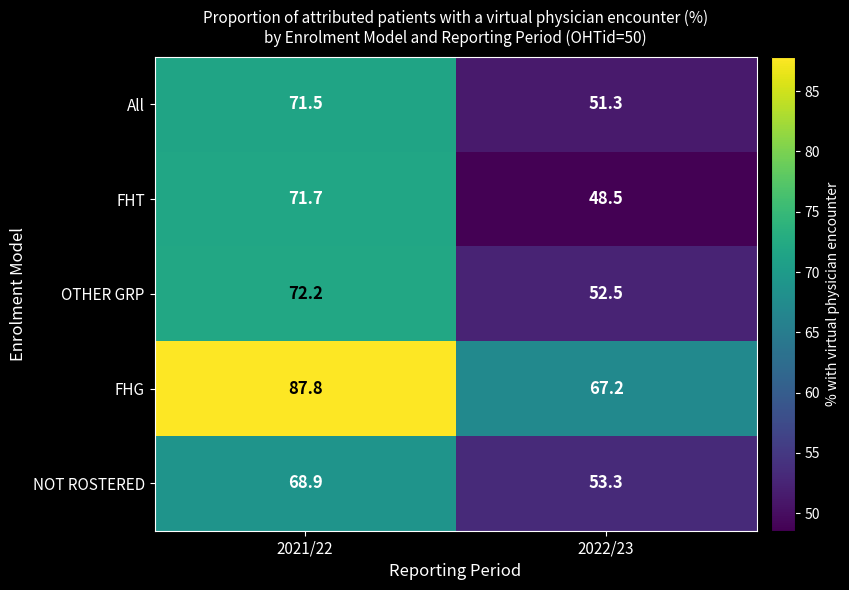

What is the total value across all series at 2021/22?

372.1